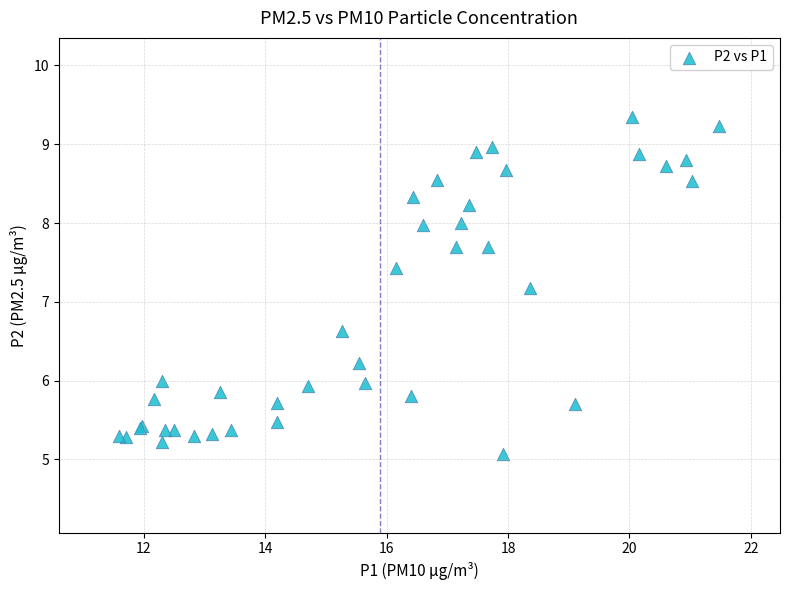

What Y value in the scatter plot is closest to 7?

7.2